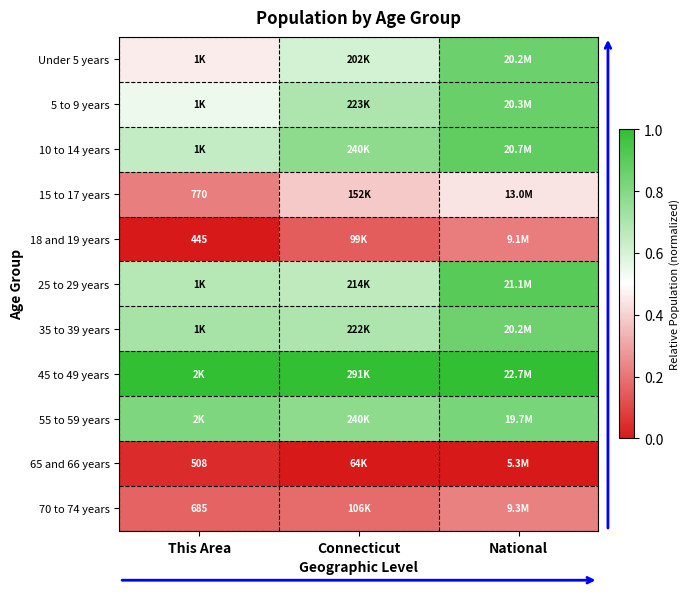

True or false: 65 and 66 years has a value of 0.0 at Connecticut.

True